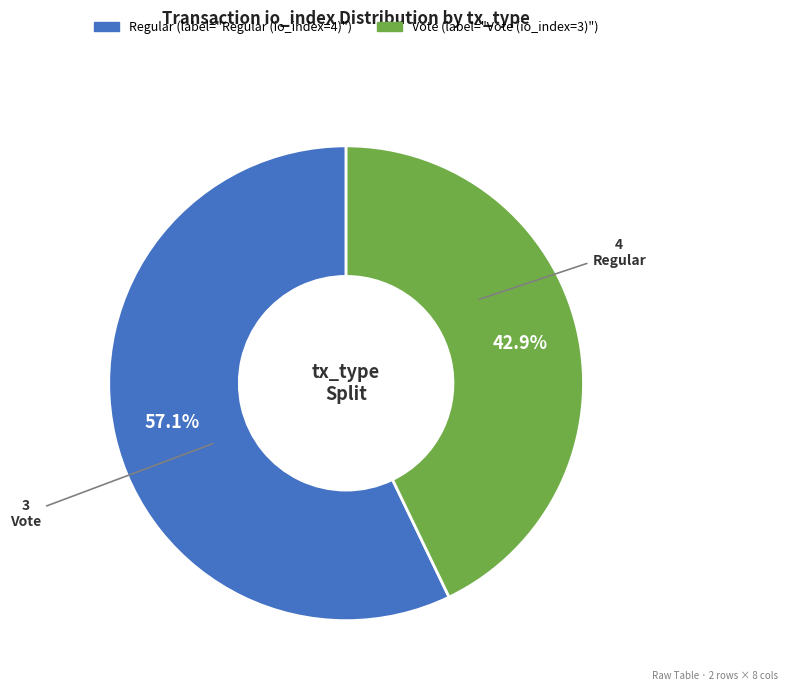

What is the smallest slice in the pie chart?

Vote